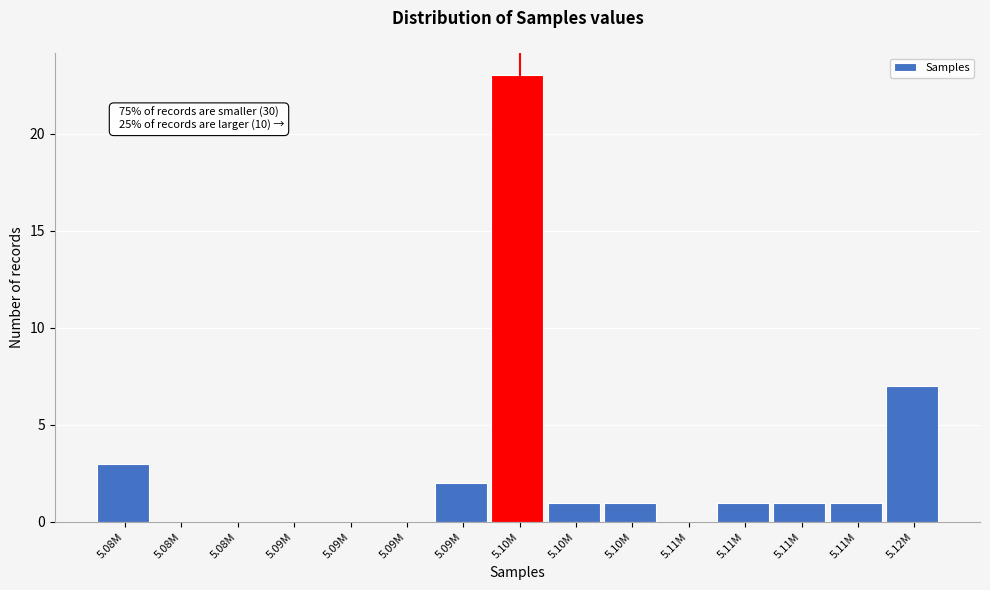

How many distinct data groups are displayed?

1